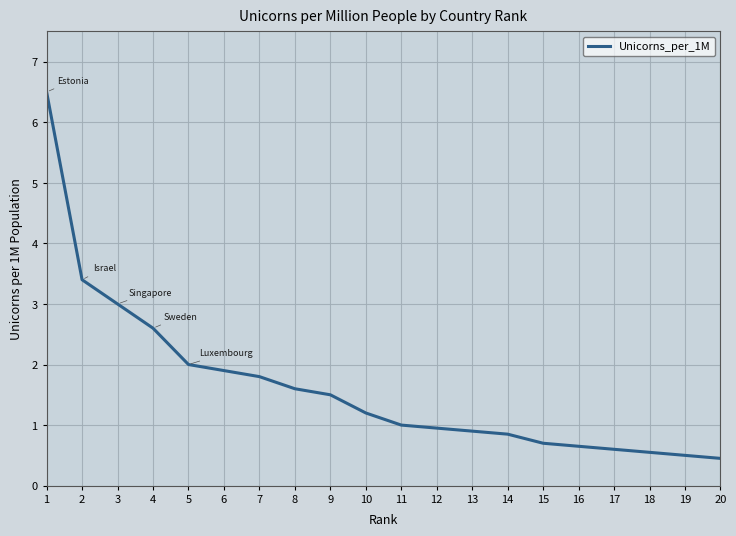

The chart shows a value of 2.6 at 4. True or false?

True